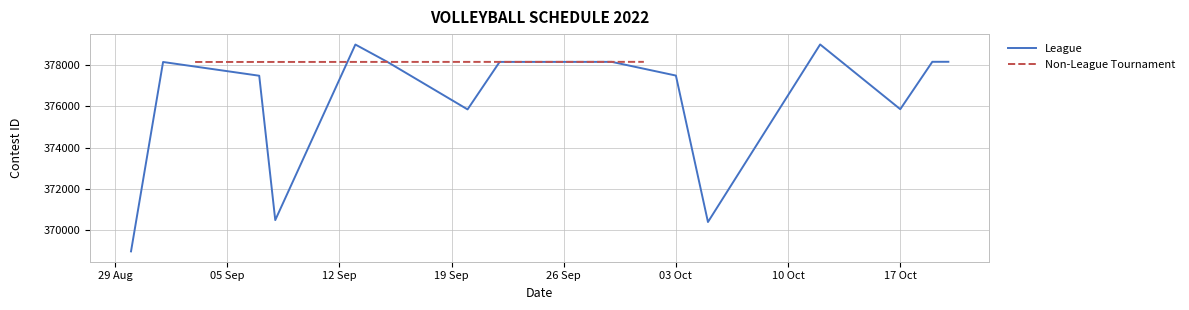

What is the highest value of the League series?

378996